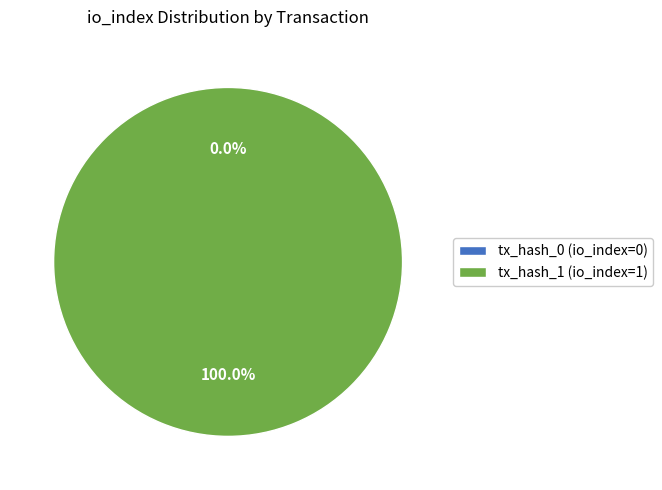

Between tx_hash_0 (io_index=0) and tx_hash_1 (io_index=1), which is larger?

tx_hash_1 (io_index=1)